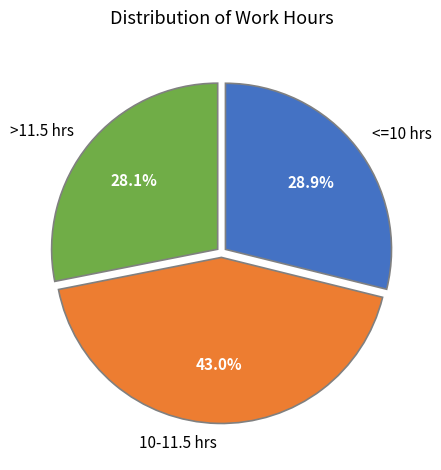

Which slice is the largest?

10-11.5 hrs